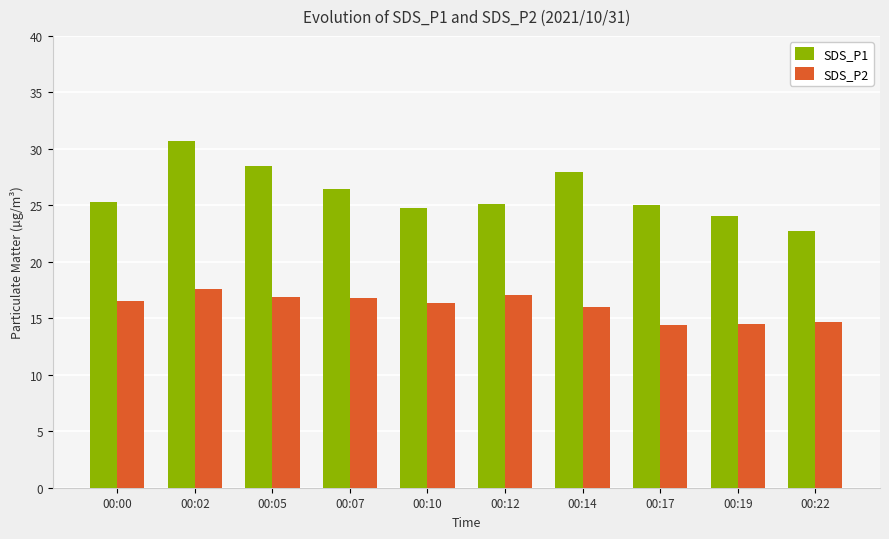

The SDS_P1 series shows 24.0 at 00:19. True or false?

True